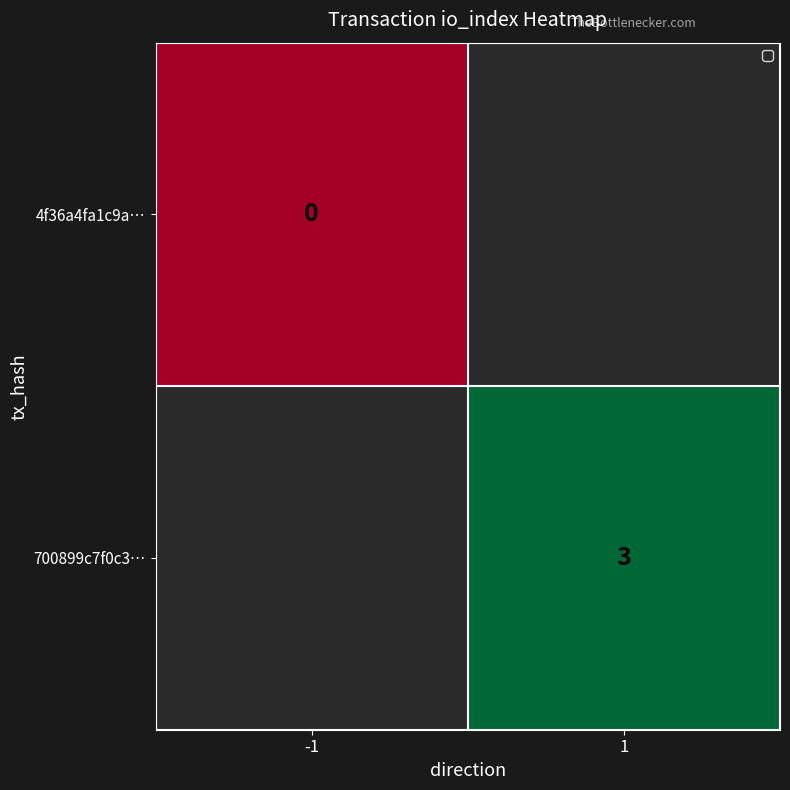

Where is 4f36a4fa1c9a… nearest to the value 0?

-1